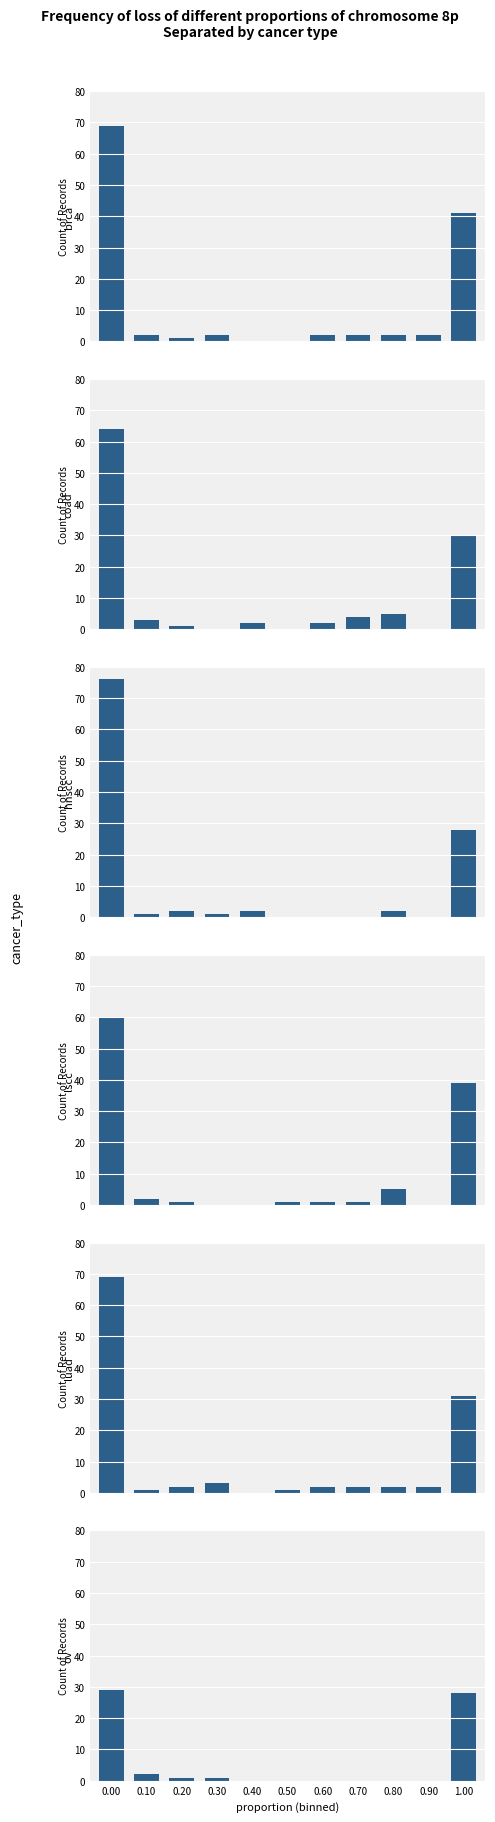

Which series has the largest total across all categories?

brca